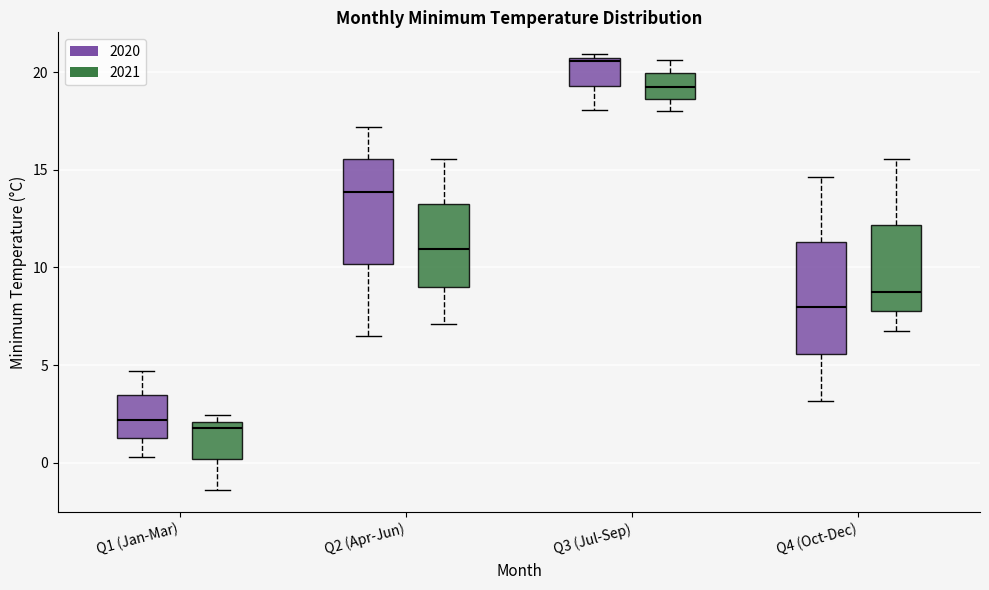

Where is the upper edge of the box for Q1 (Jan-Mar) (2021) on the y-axis? The values are not printed on the chart, so give them approximately, as read against the axis.

2.0